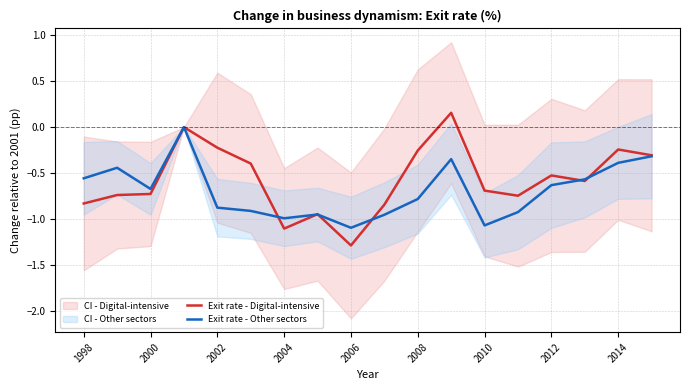

In Exit rate - Digital-intensive, how many points are lower than both neighbors (excluding endpoints)?

4